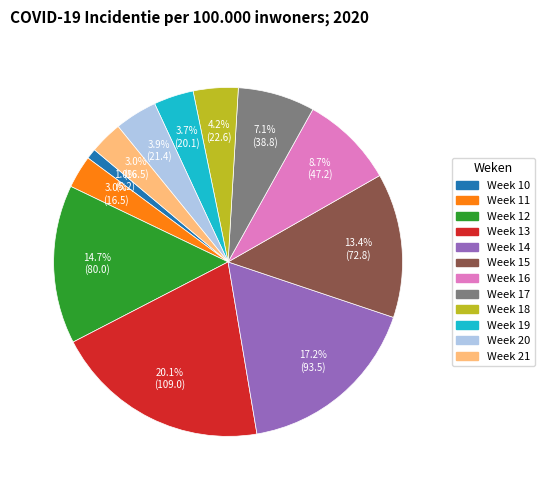

The Week 20 slice represents 15% of the pie. True or false?

False